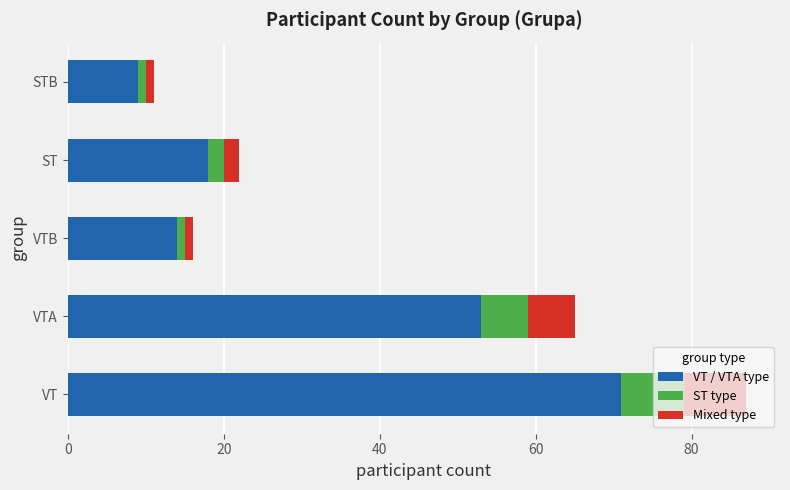

What are all the series names shown in the legend?

VT / VTA type, ST type, Mixed type